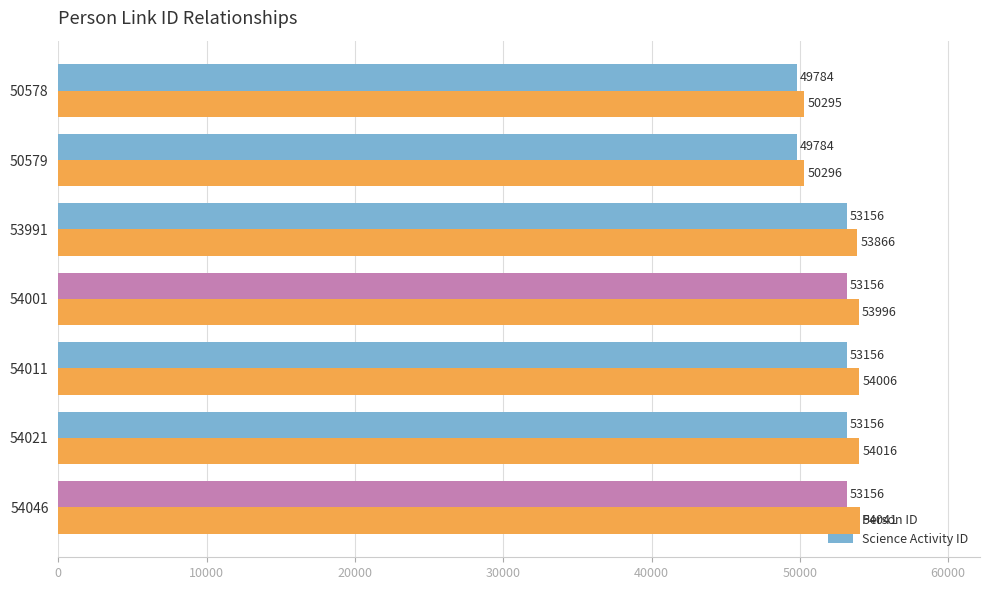

Which series has the largest total across all categories?

Person ID